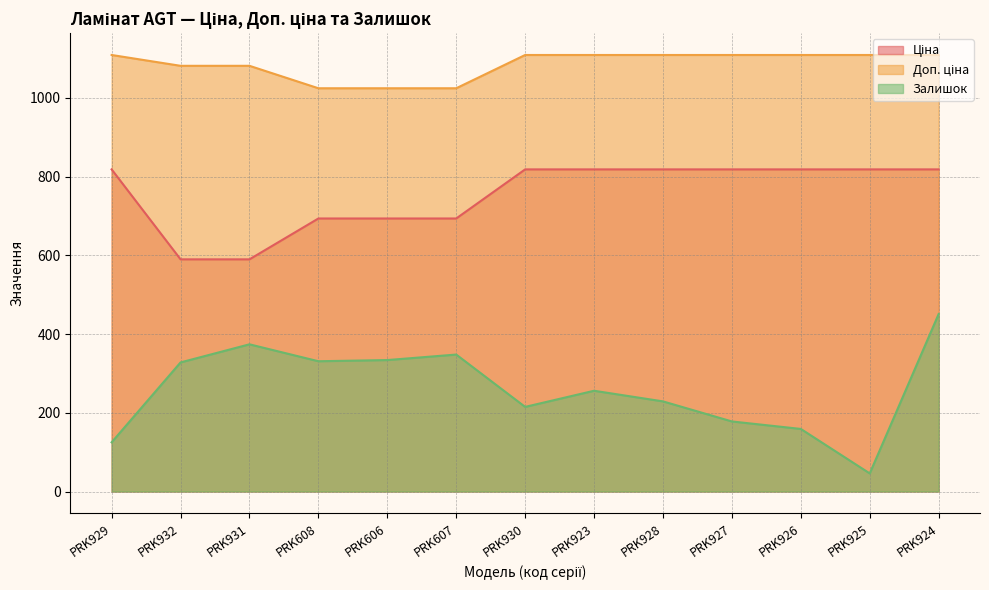

True or false: Ціна and Залишок intersect in this chart.

False